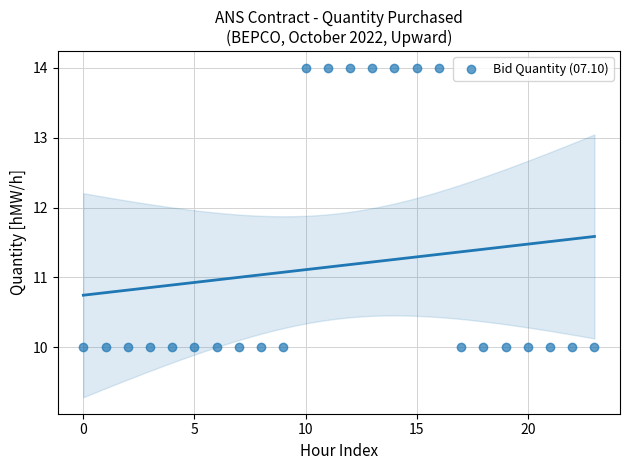

What is the range of Y values (max minus min)?

4